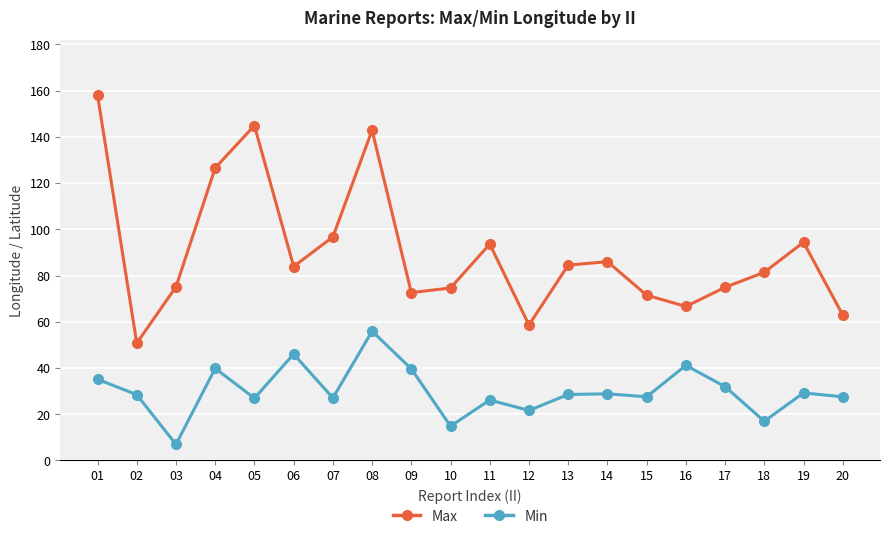

List the series in order of their peak value, lowest first.

Min, Max